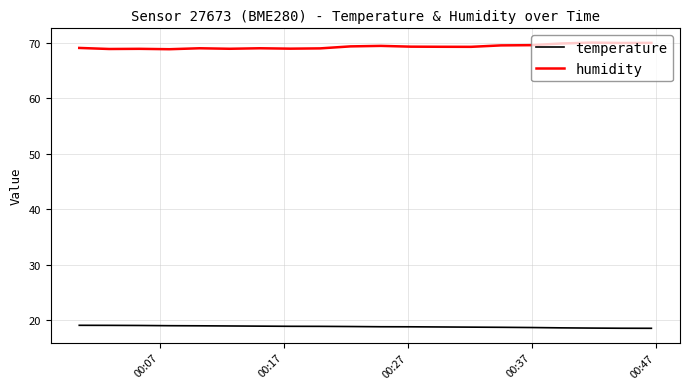

True or false: temperature and humidity cross at least once.

False